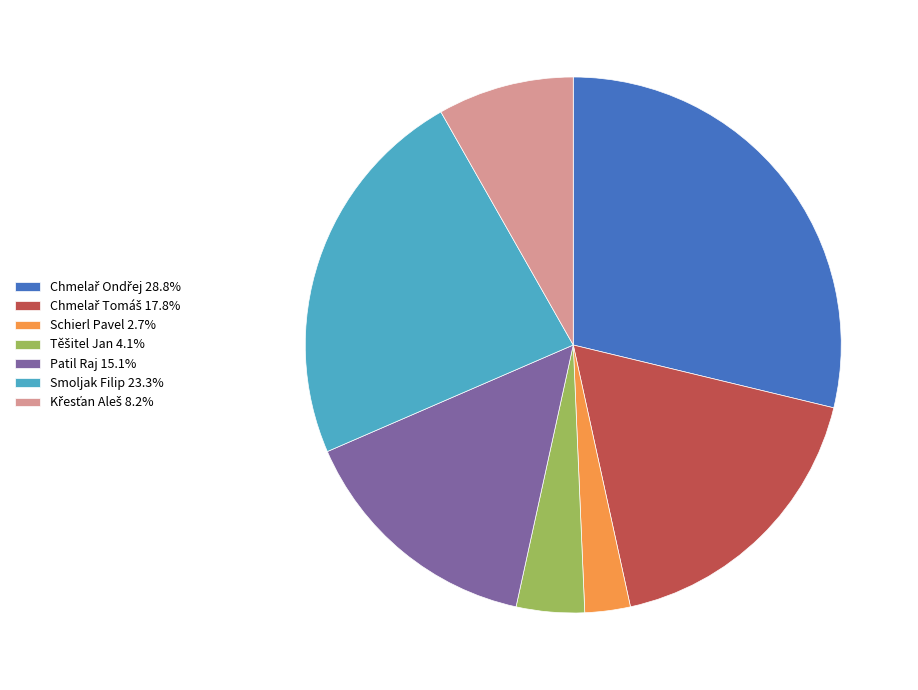

Is there any slice that represents more than half of the pie?

No